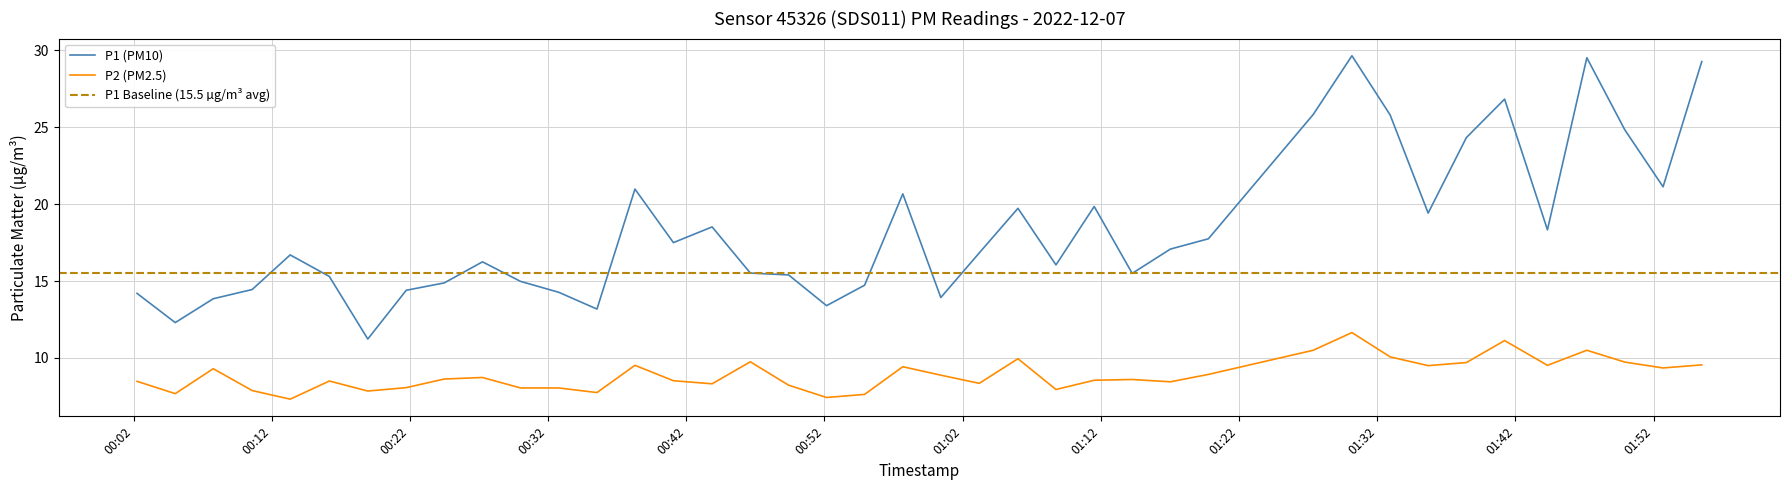

True or false: P1 and P2 cross at least once.

False